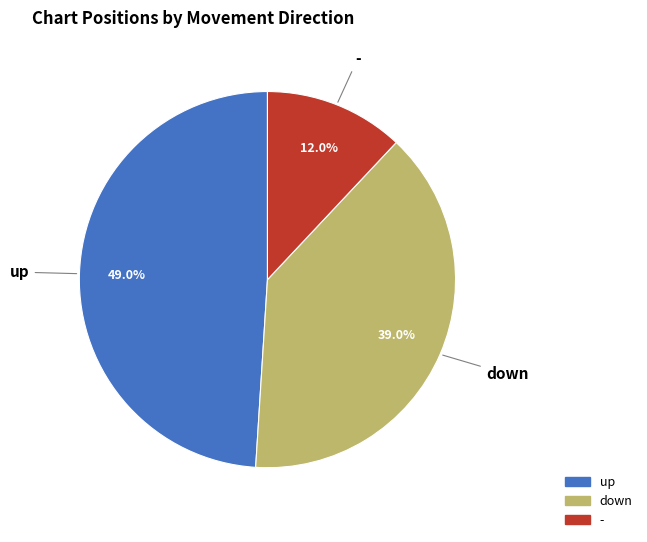

What percentage is the up slice, to the nearest percent?

49%